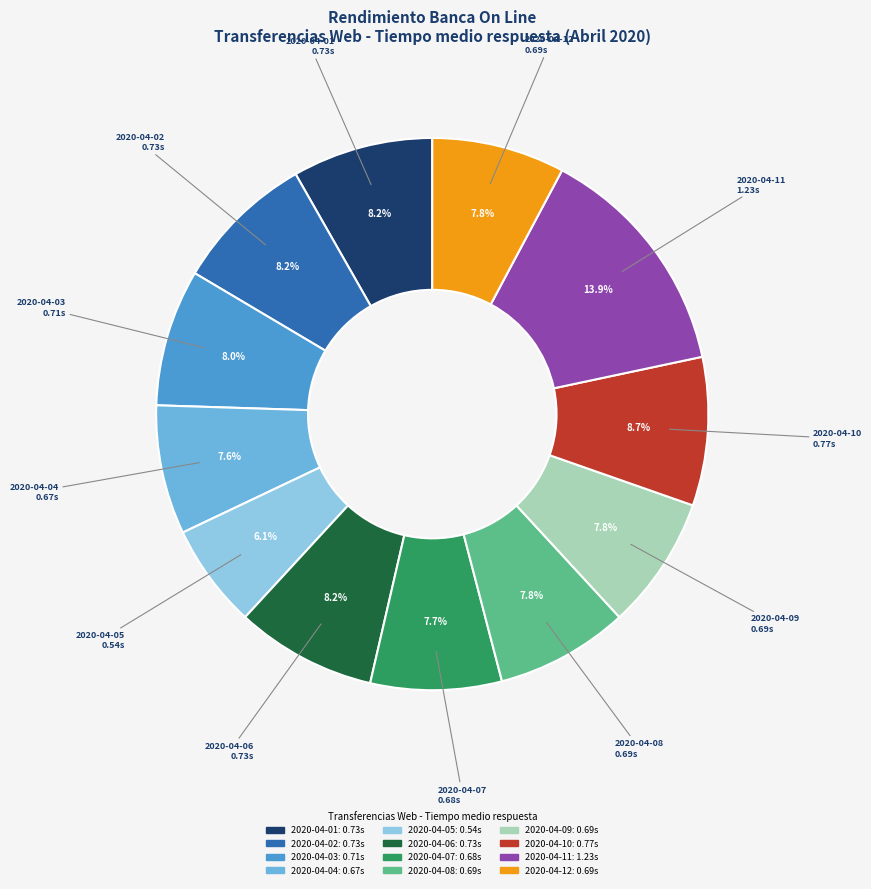

How many segments does this pie chart have?

12